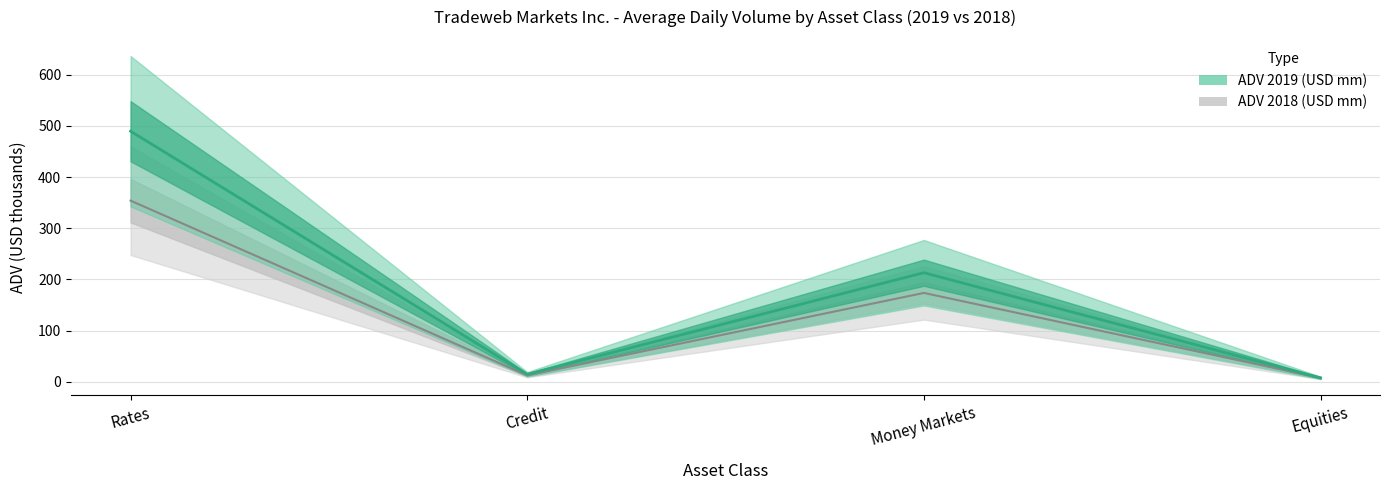

Where does the ADV 2019 (USD mm) series first go above 213?

Rates